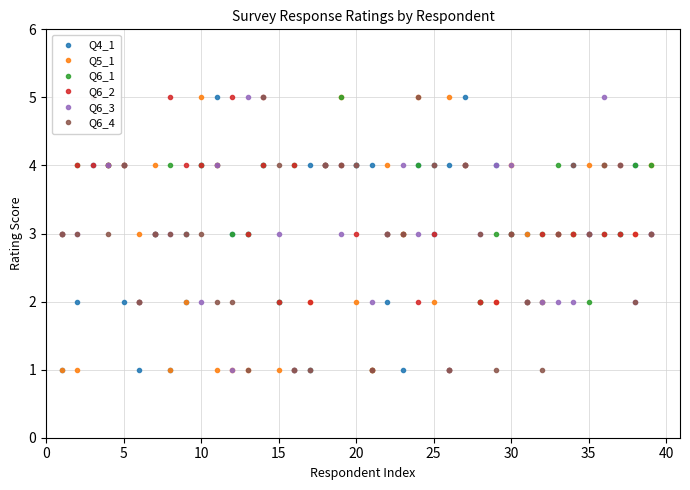

The value of Q6_2 at 25 is 2. True or false?

False